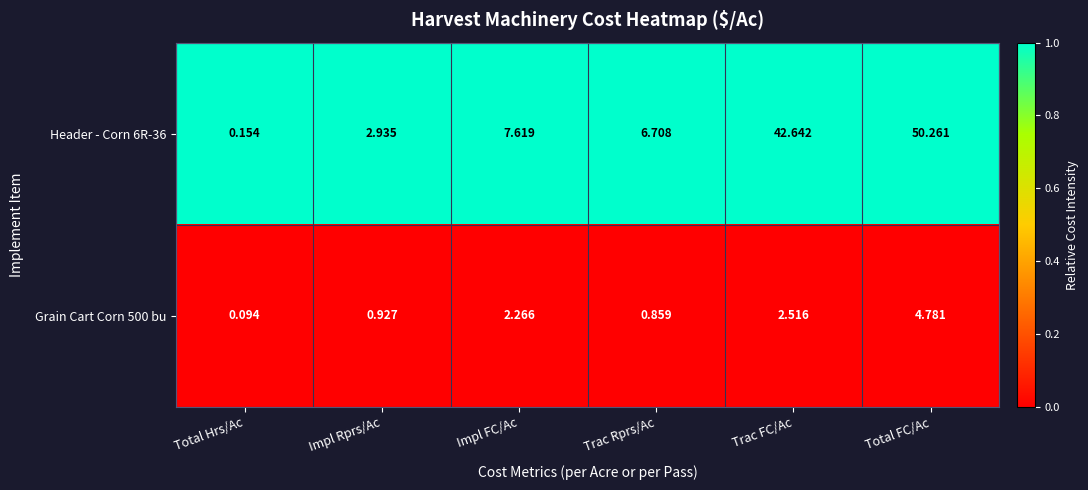

Which category has the highest value in the Grain Cart Corn 500 bu series?

Total FC/Ac